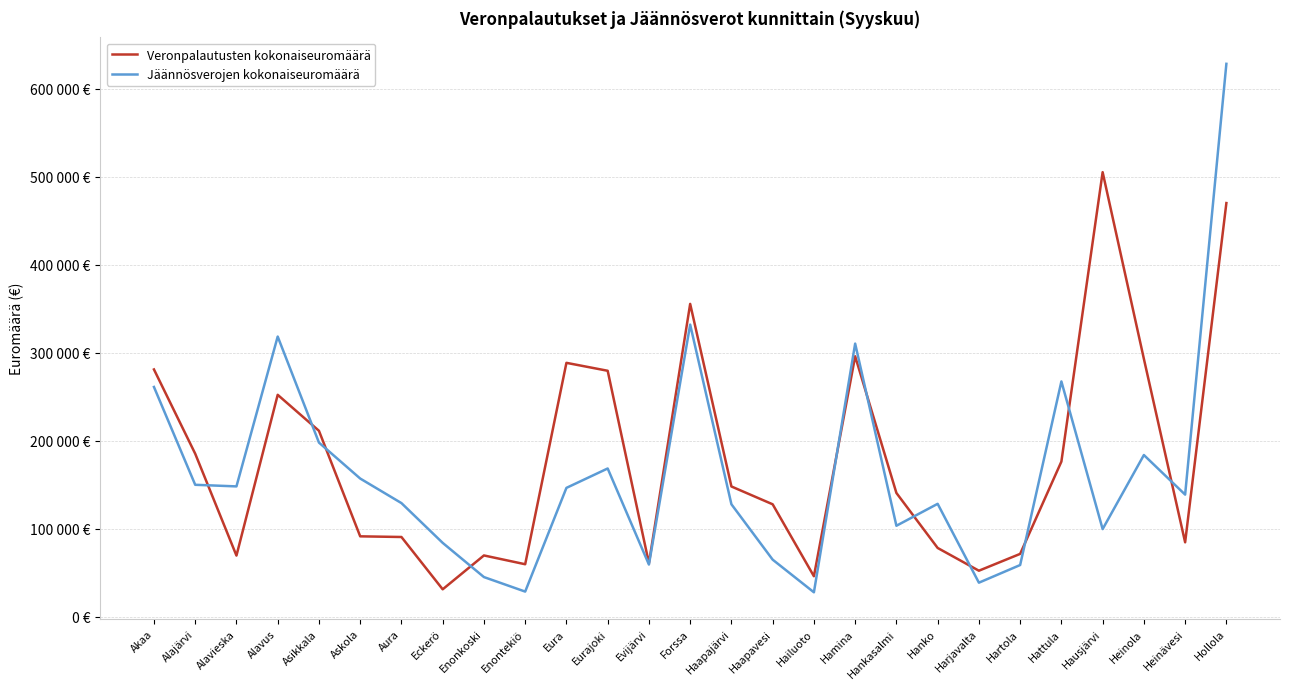

Where is Veronpalautusten kokonaiseuromäärä nearest to the value 268185?

Eurajoki